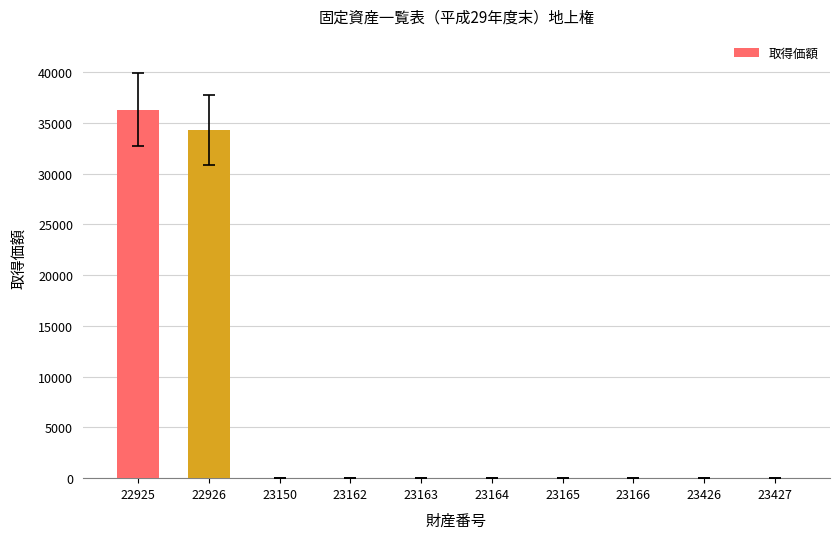

Are the bars horizontal?

No